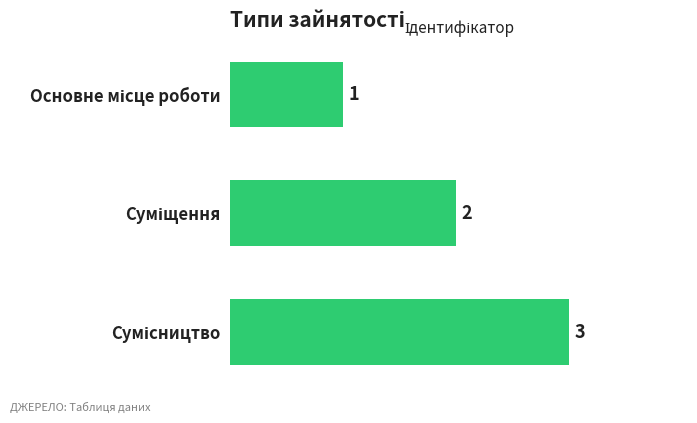

Count the values in the range 1 to 3.

3